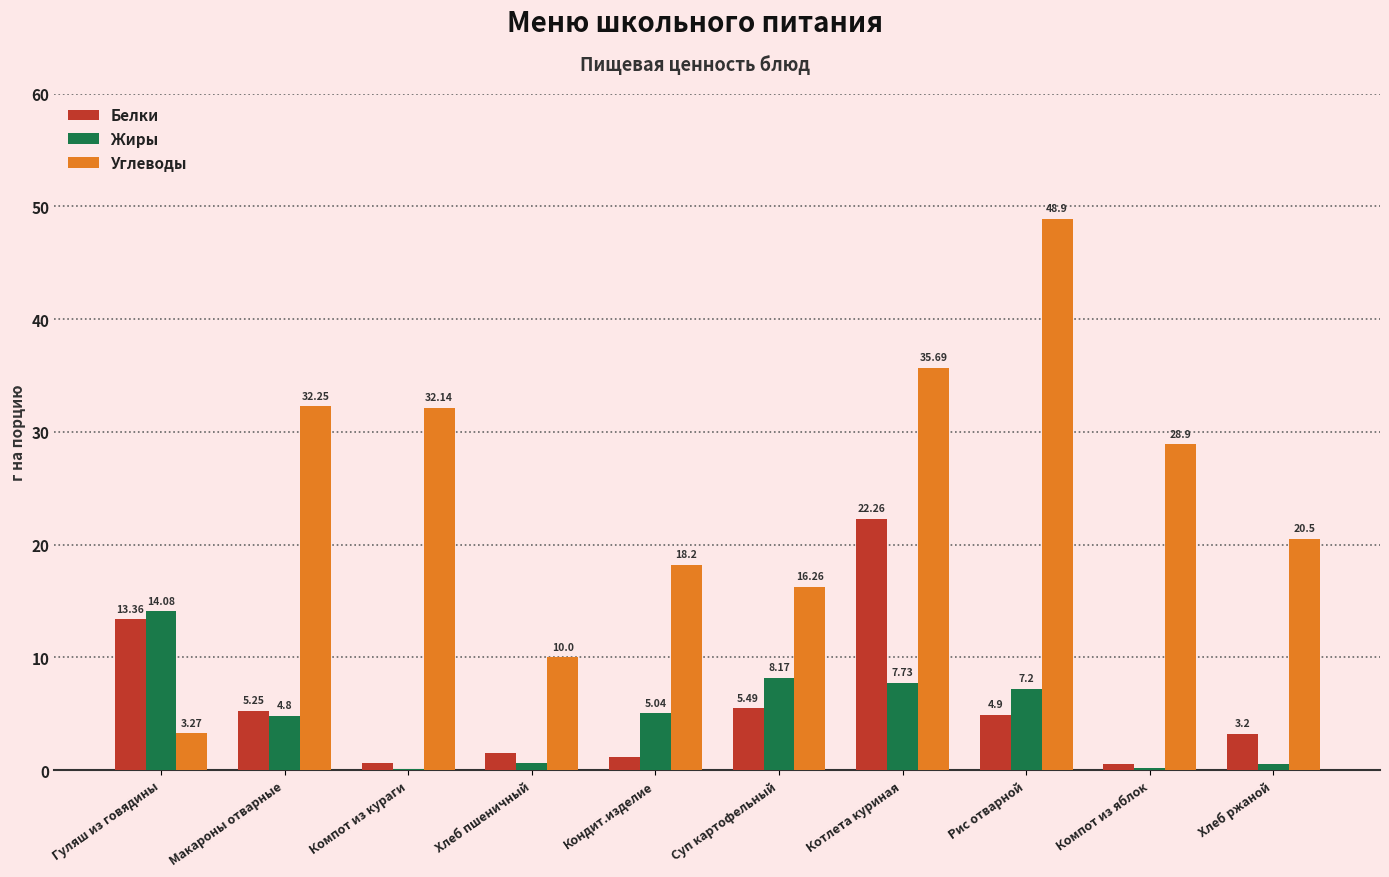

The Углеводы series shows 49.9 at Котлета куриная. True or false?

False